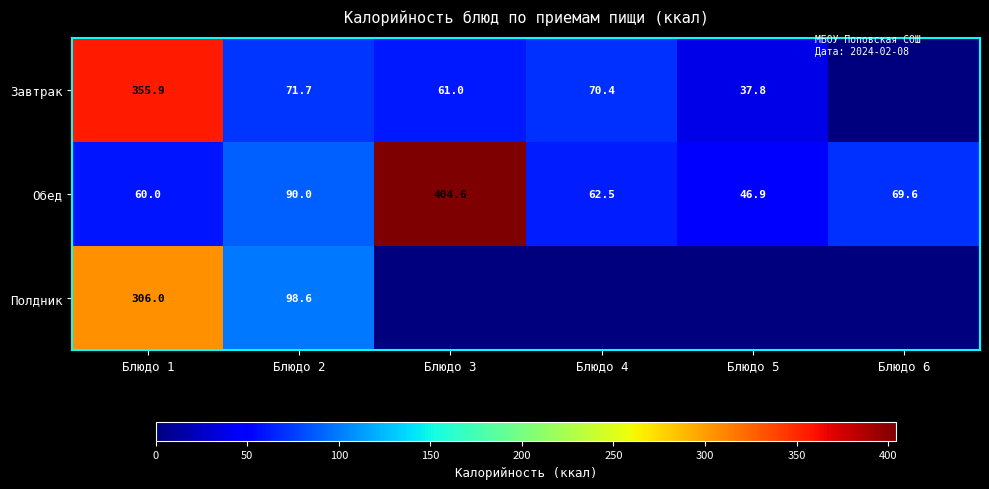

What is the difference between the maximum and minimum values in the Обед series?

357.7